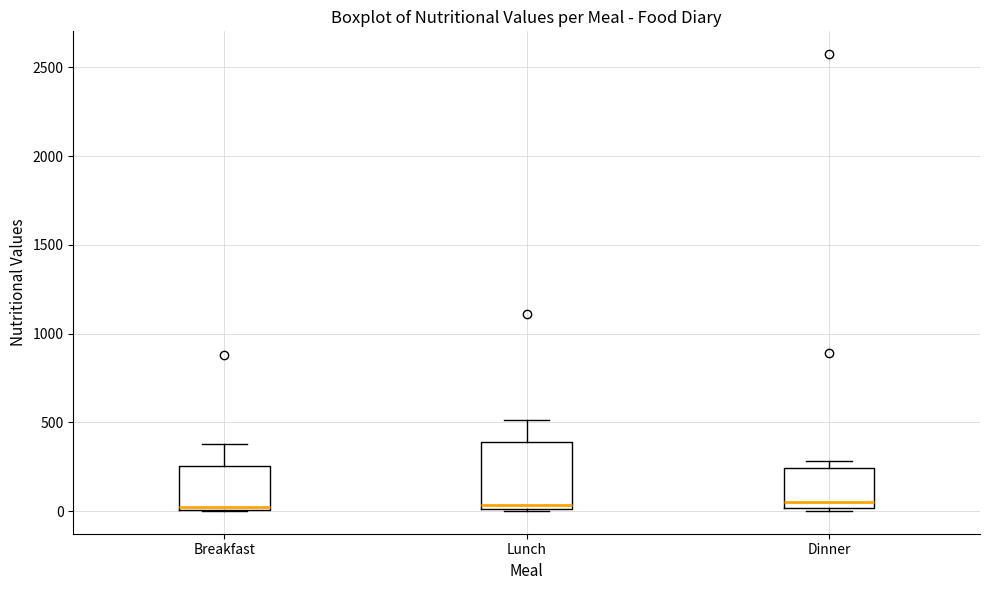

Where is the upper edge of the box for Lunch on the y-axis? The values are not printed on the chart, so give them approximately, as read against the axis.

400